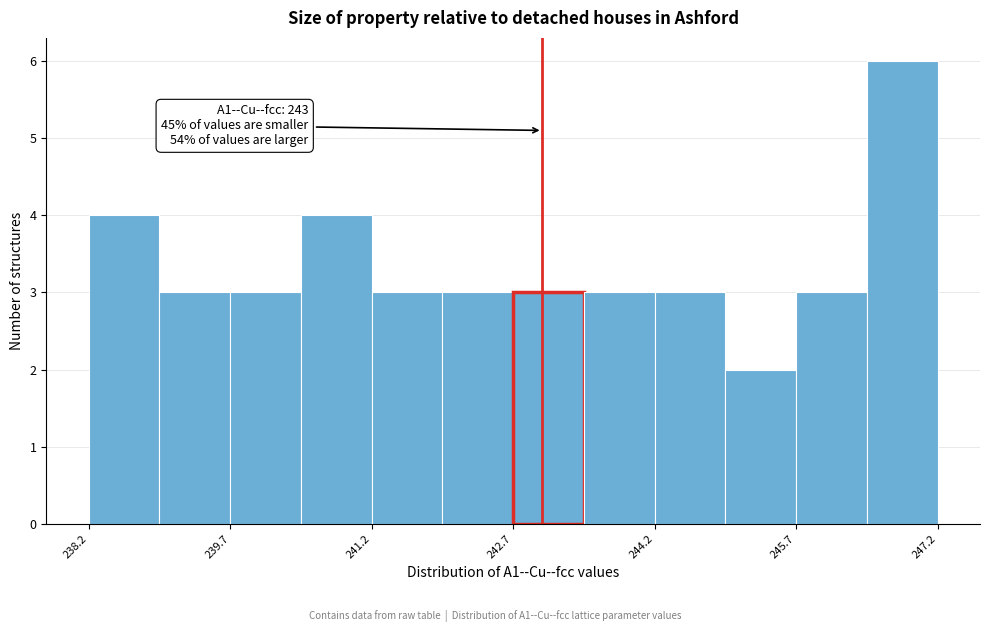

Around what value on the x-axis is the tallest bar? Give the approximate position of its centre, as read against the axis.

246.8